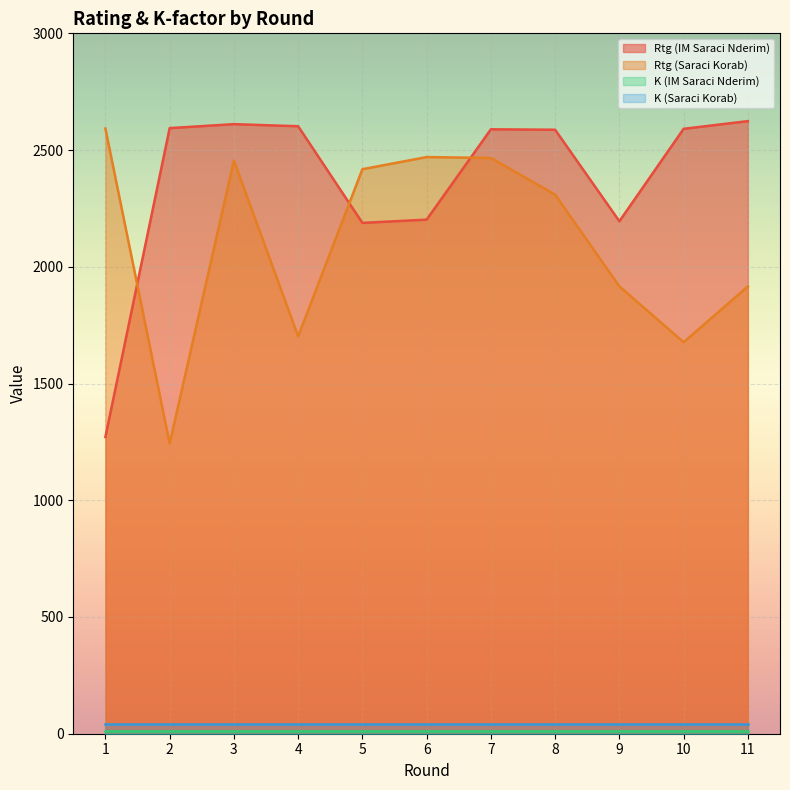

What is the difference between the maximum and minimum values in the Rtg (IM Saraci Nderim) series?

1353